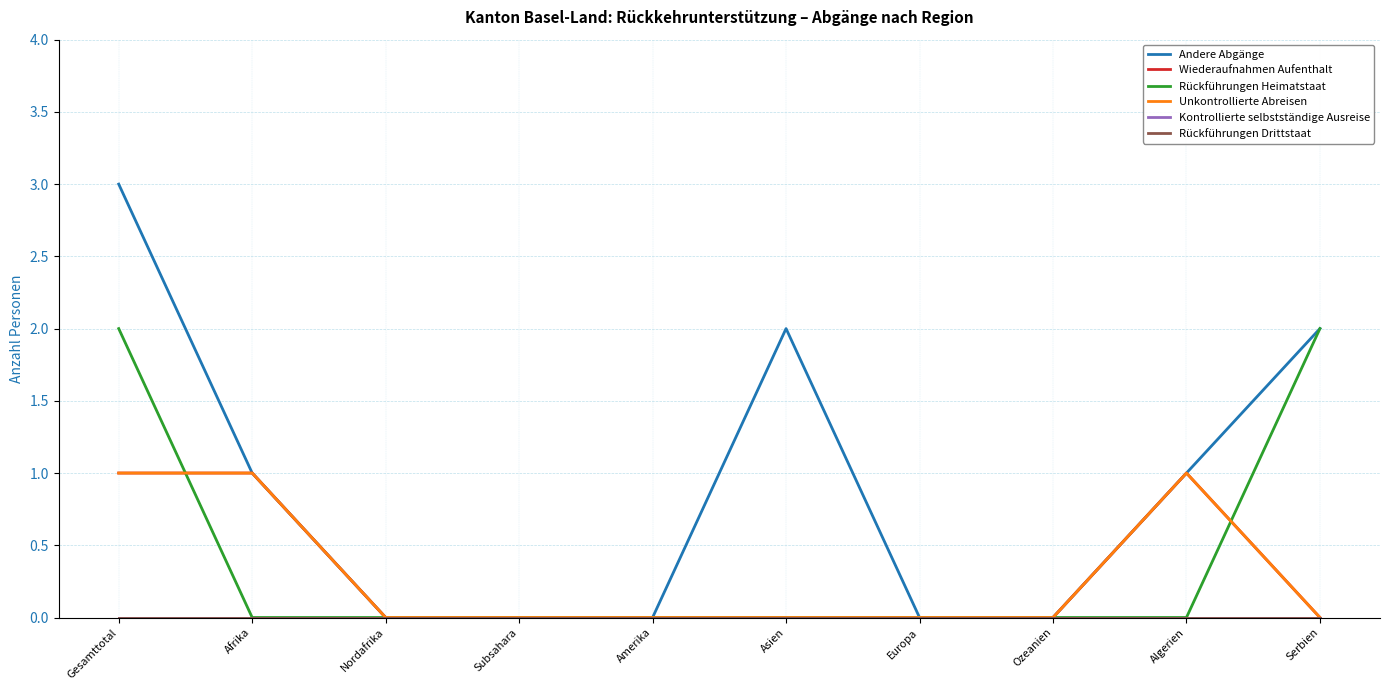

Does the chart display data point markers on the line(s)?

No